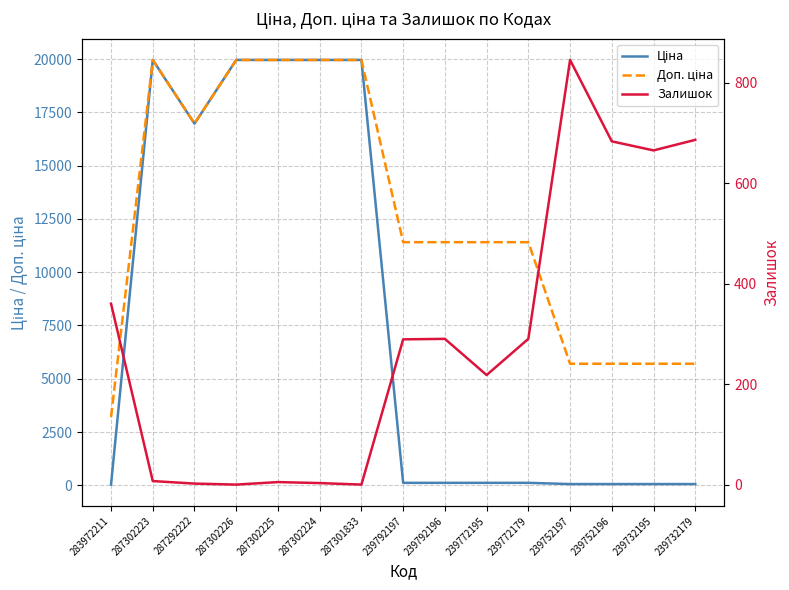

Reading right to left, list all the values displayed in this chart.

Ціна: 57.0	57.0	57.0	57.0	114.1	114.1	114.1	114.1	19964.2	19964.2	19964.2	19964.2	16976.3	19964.2	32.0
Доп. ціна: 5705.0	5705.0	5705.0	5705.0	11410.0	11410.0	11410.0	11410.0	19964.2	19964.2	19964.2	19964.2	16976.3	19964.2	3205.0
Залишок: 686.0	665.0	683.0	845.0	290.0	218.0	290.0	289.0	0.0	3.0	5.0	0.0	2.0	7.0	360.0